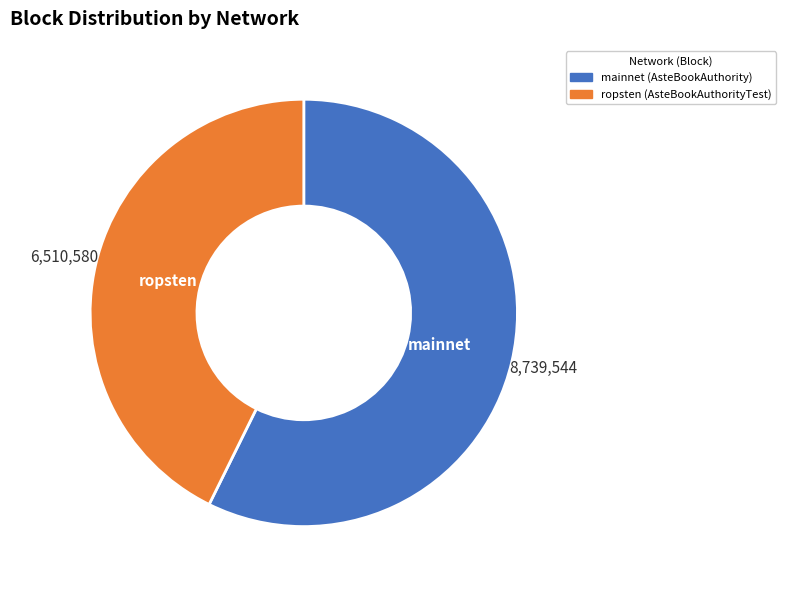

Does any single category account for the majority?

Yes